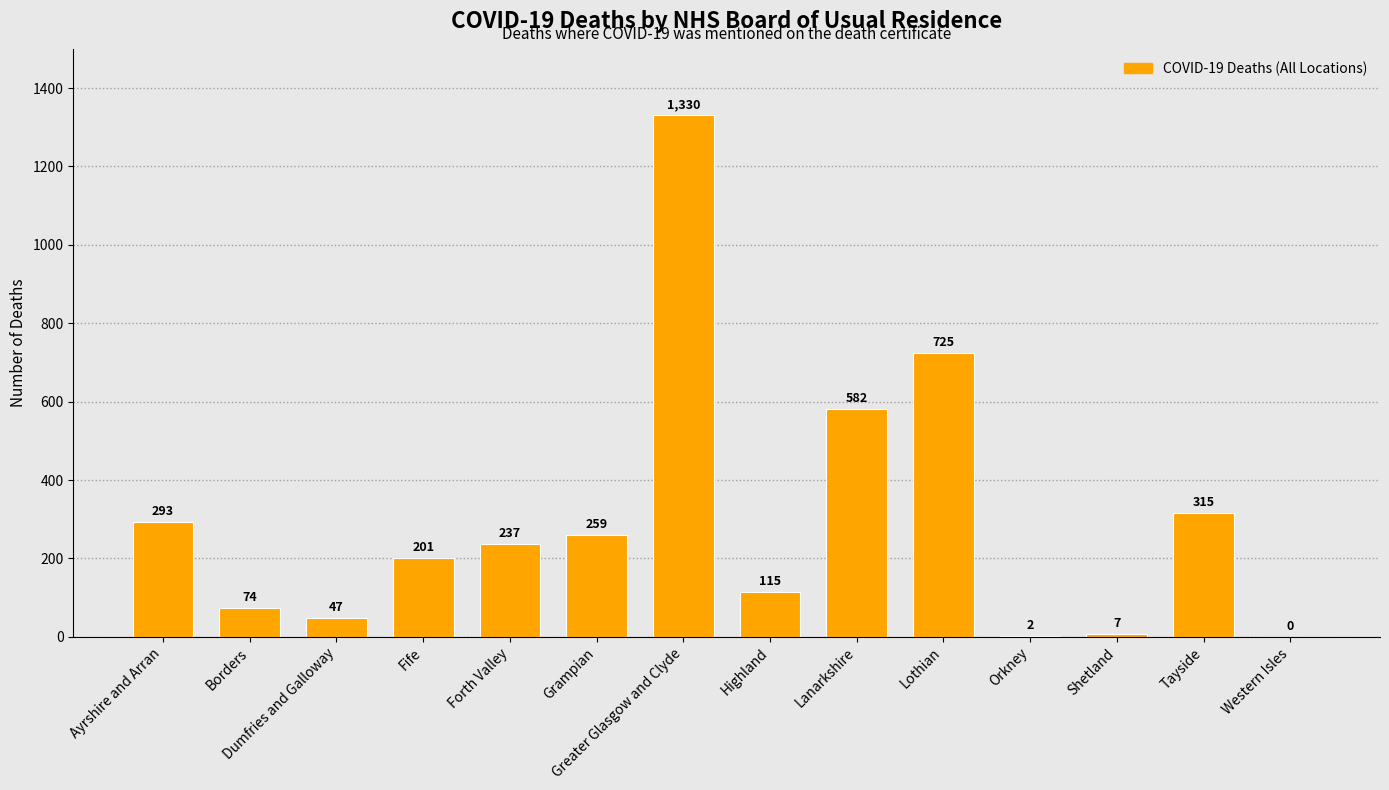

What is the sum of all values?

4187